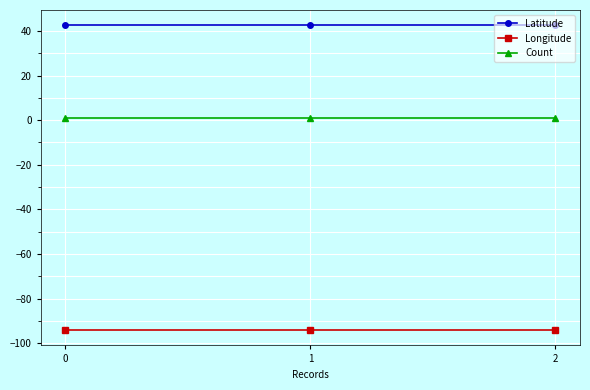

True or false: Count has a value of 1.0 at 0.

True